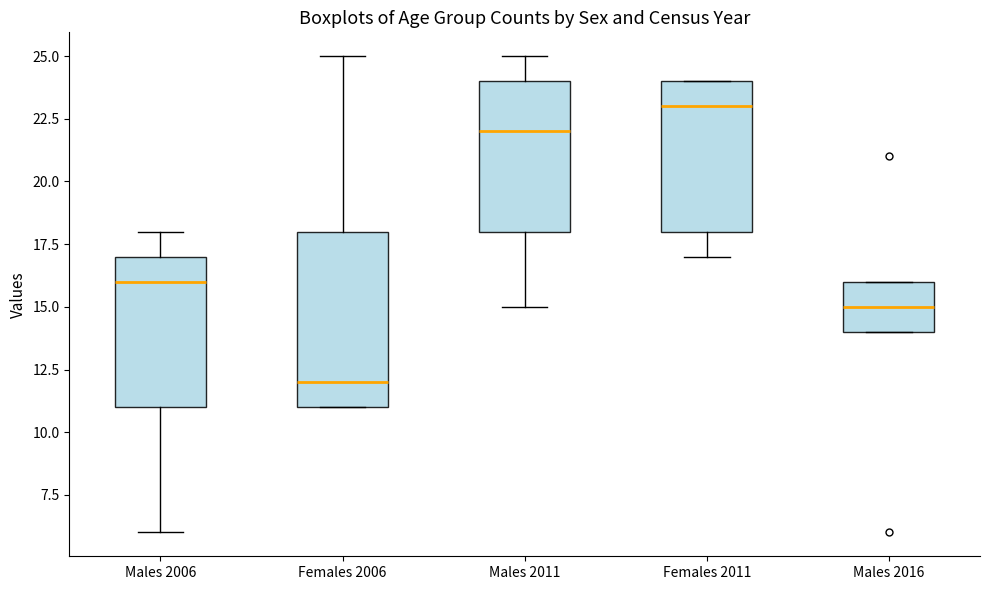

Where is the upper edge of the box for Males 2016 on the y-axis? The values are not printed on the chart, so give them approximately, as read against the axis.

16